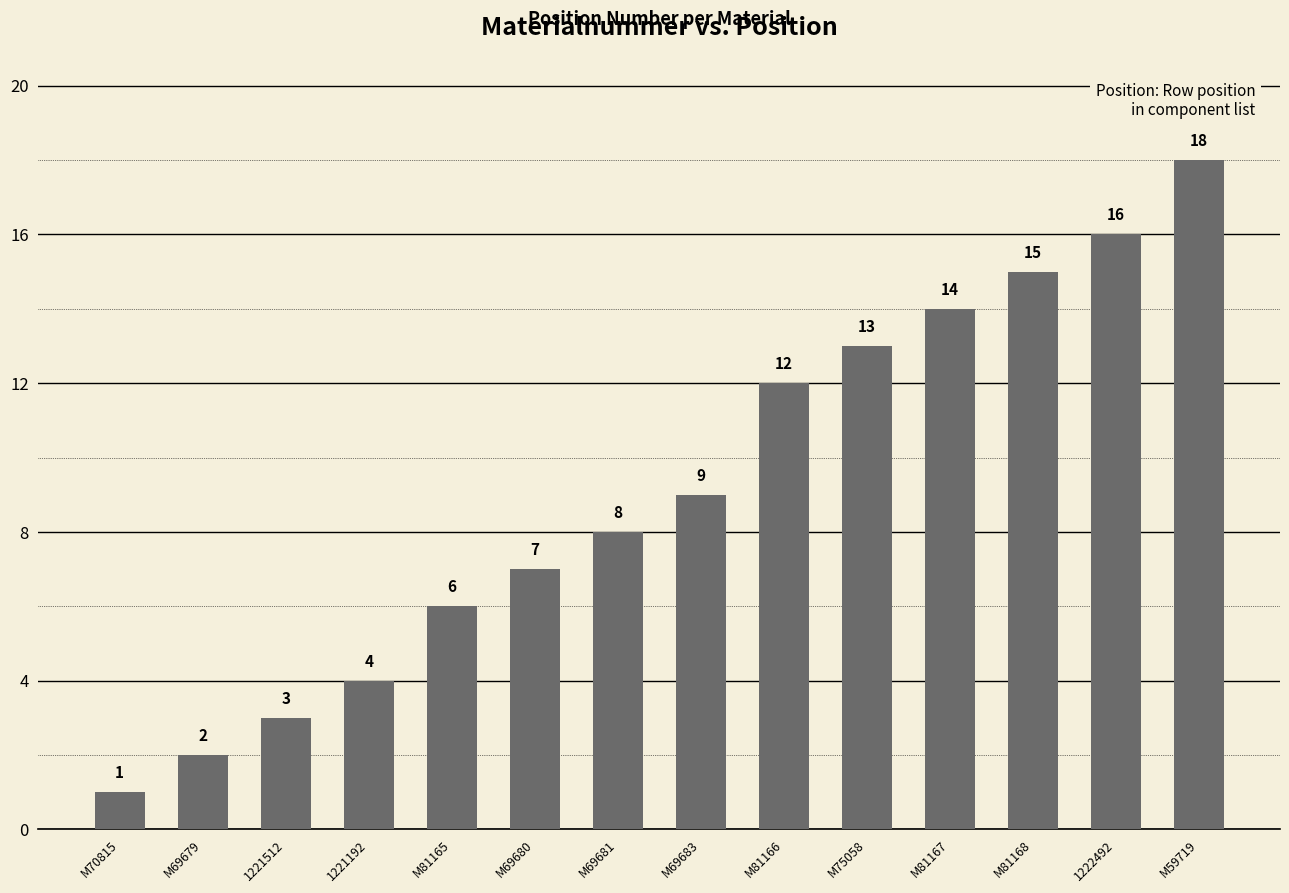

How many data points are less than 9?

7